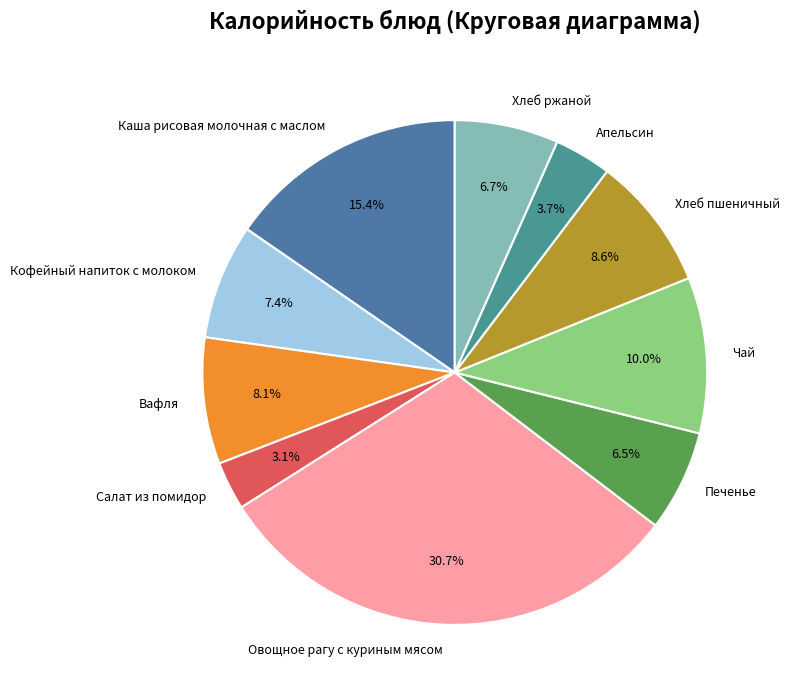

What is the smallest slice in the pie chart?

Салат из помидор